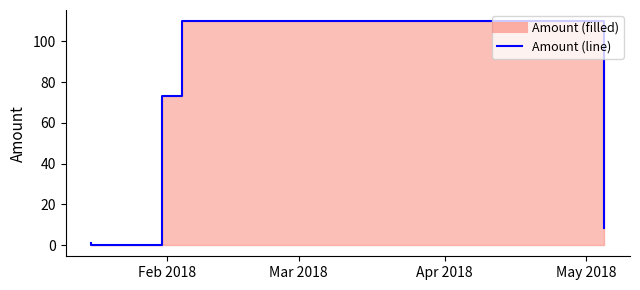

Which label corresponds to the largest value in the chart?

May 2018